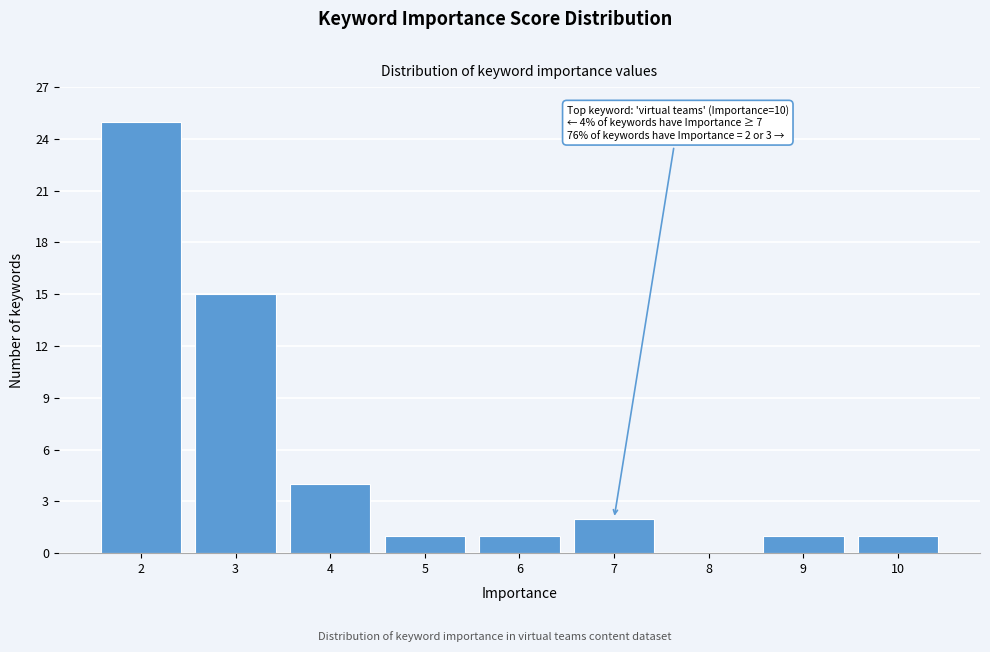

Reading left to right, what are all the values shown in this chart?

2=25	3=15	4=4	5=1	6=1	7=2	8=0	9=1	10=1